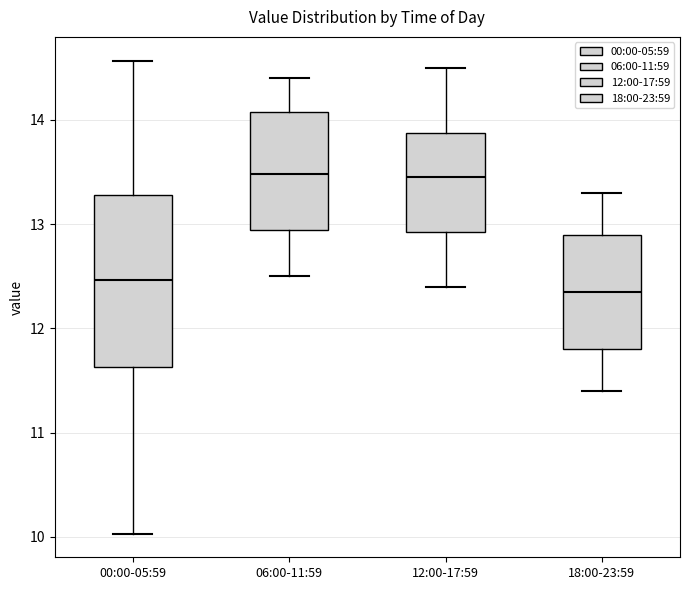

Reading left to right, transcribe this box plot: for each box, give where its median line is, the range the box spans, and where its two whiskers end, as read against the y-axis. The values are not printed on the chart, so give them approximately, as read against the axis.

00:00-05:59: median 12.5, box 11.6 to 13.3, whiskers 10.0 to 14.6
06:00-11:59: median 13.5, box 12.9 to 14.1, whiskers 12.5 to 14.4
12:00-17:59: median 13.5, box 12.9 to 13.9, whiskers 12.4 to 14.5
18:00-23:59: median 12.4, box 11.8 to 12.9, whiskers 11.4 to 13.3